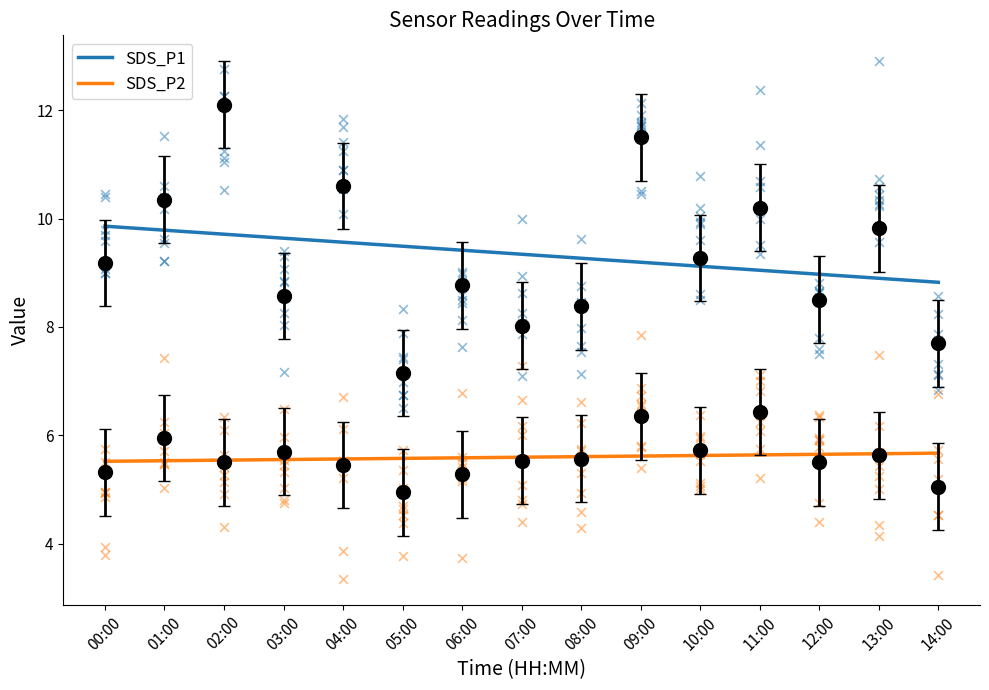

What are all the series names shown in the legend?

SDS_P1, SDS_P2